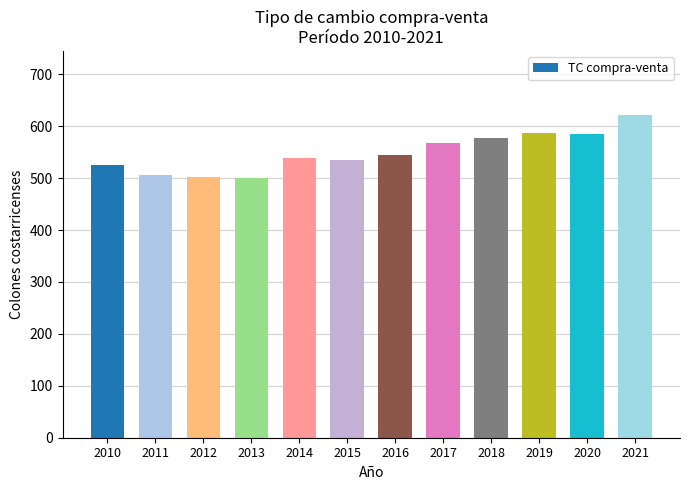

Is it true that the value at 2011 is 678.2?

False